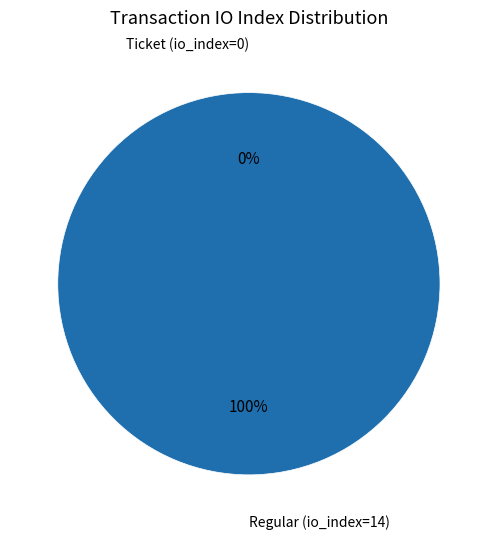

What is the smallest slice in the pie chart?

Ticket (io_index=0)